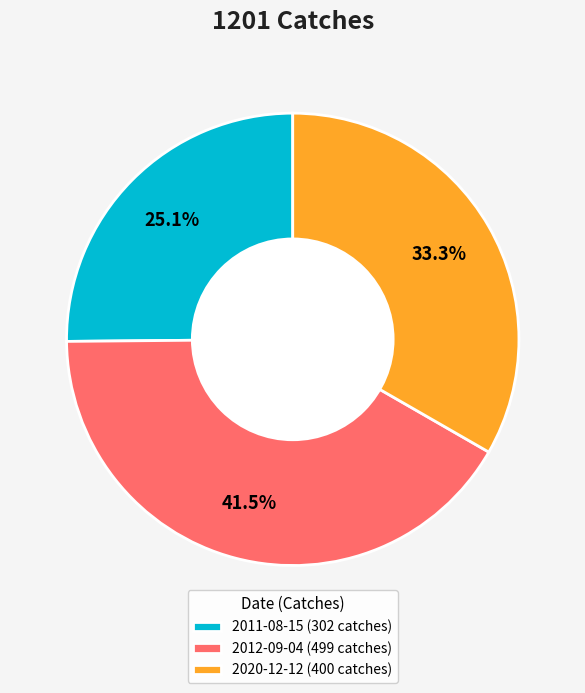

Is there a majority slice in this chart?

No